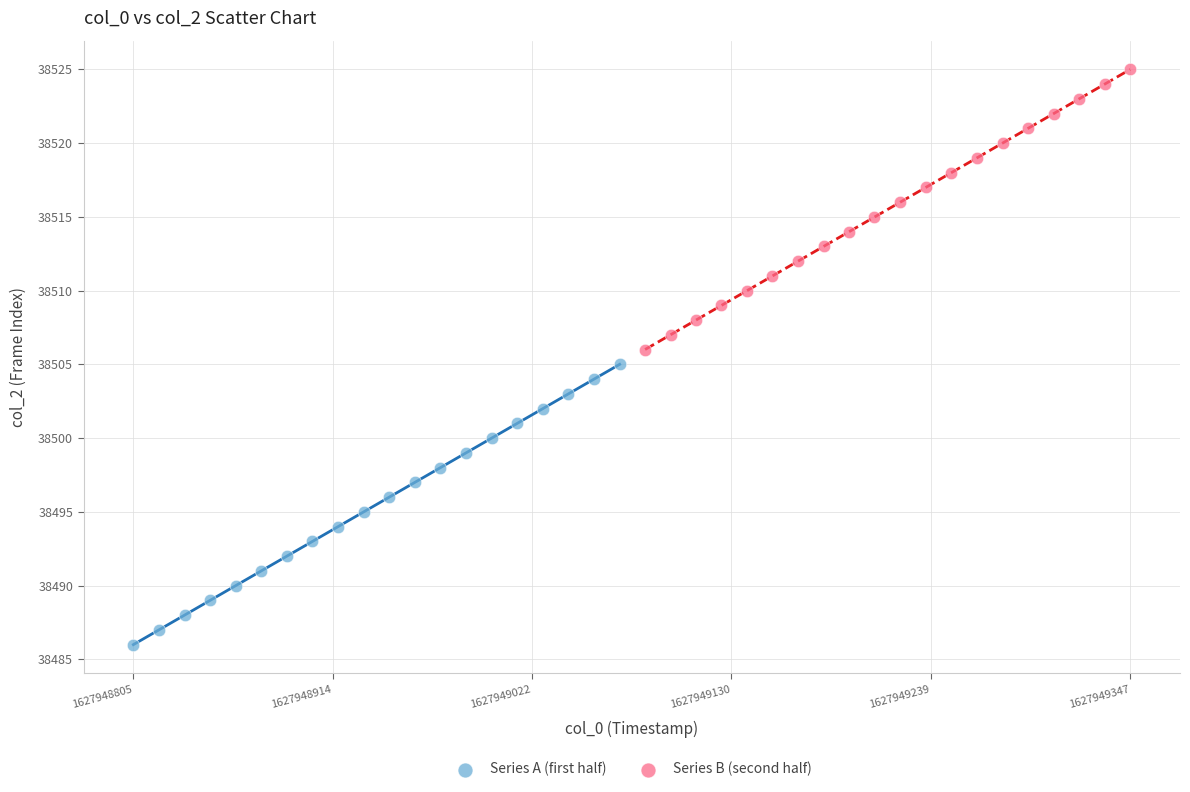

Which series contains the highest Y value?

Series B (second half)